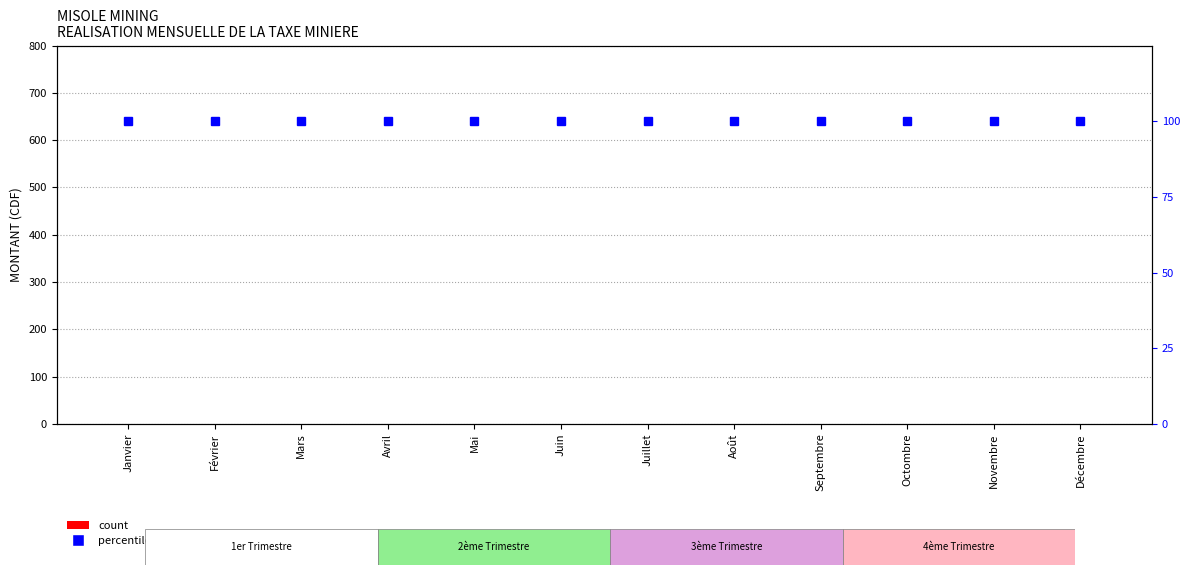

Is it true that percentile rank within the sample equals 146 at Décembre?

False